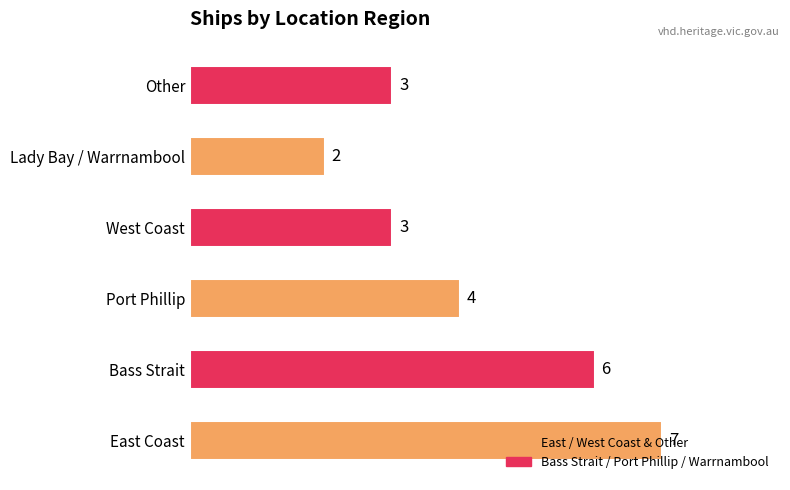

Between Bass Strait and Port Phillip, which is larger?

Bass Strait